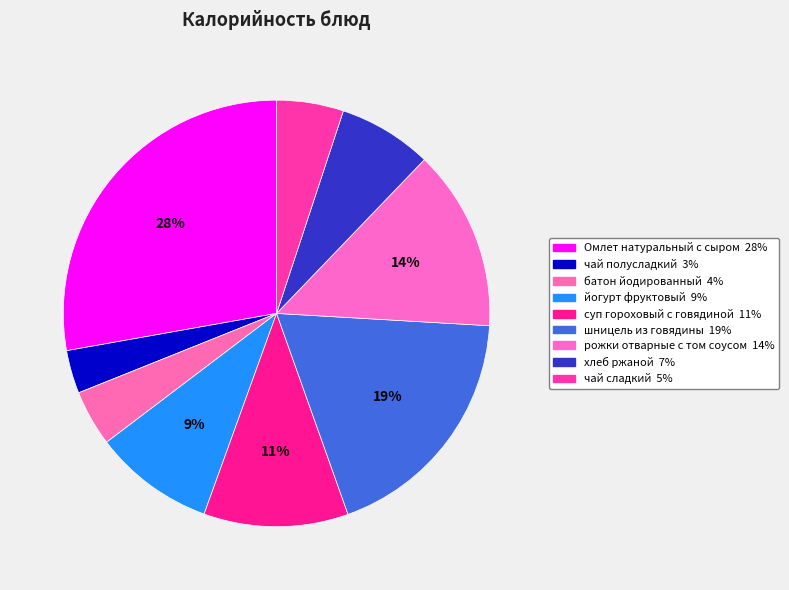

Is it true that чай полусладкий is 3% of the pie?

True